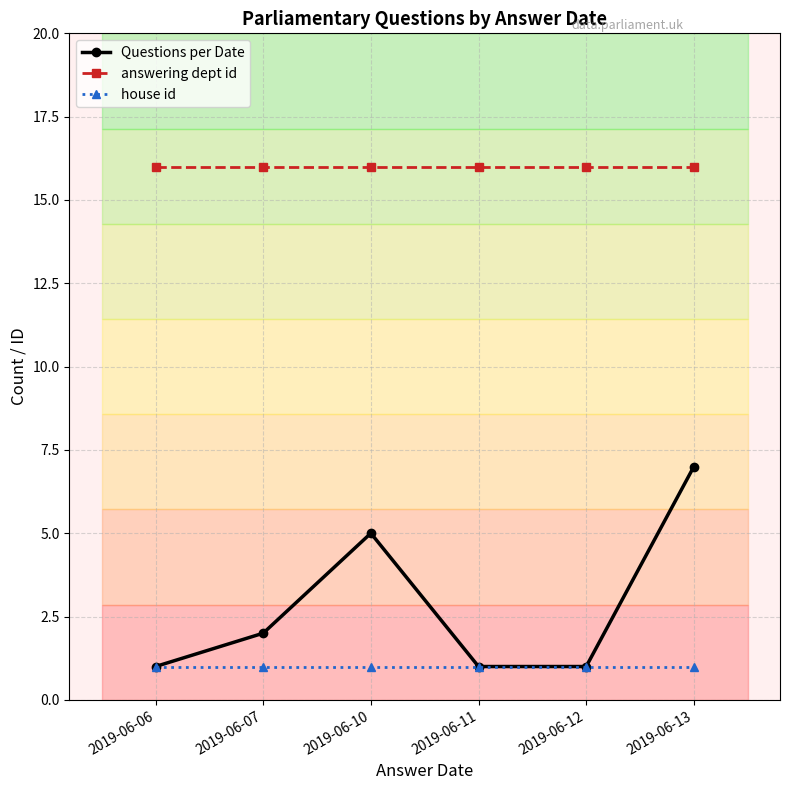

At how many categories does at least one series exceed 13?

6